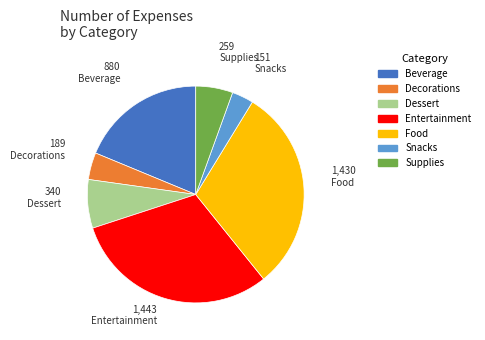

Does Decorations represent more than half of the total?

No